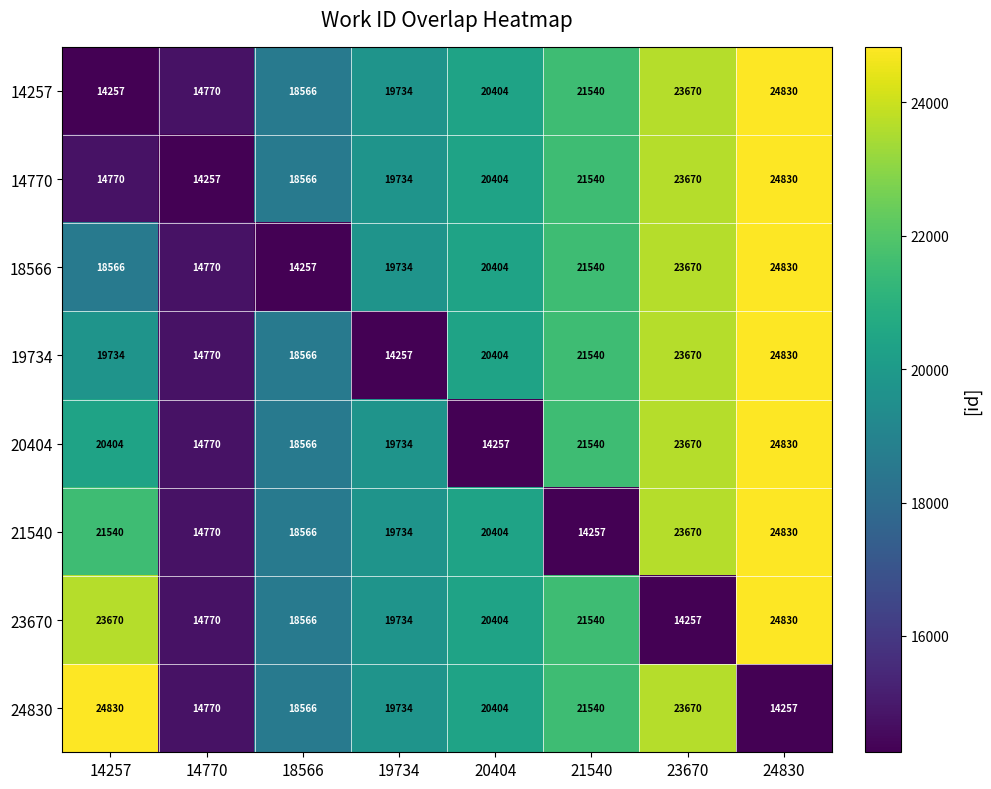

What is the greatest value displayed?

24830